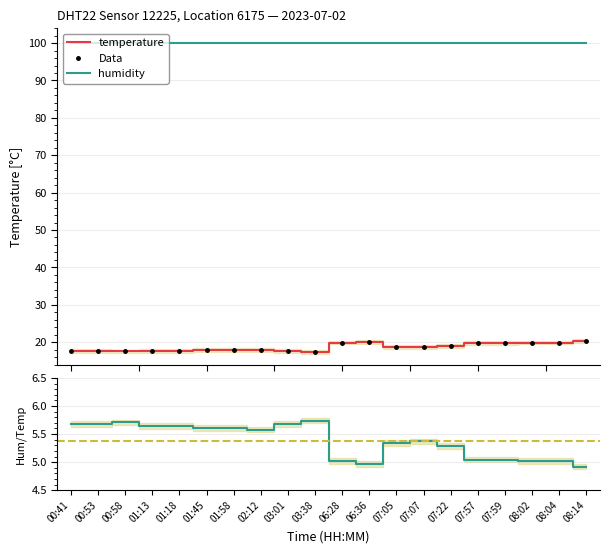

Reading left to right, extract all data points from this chart.

temperature: 17.6	17.6	17.5	17.7	17.7	17.8	17.8	17.9	17.6	17.4	19.9	20.1	18.7	18.6	18.9	19.8	19.8	19.9	19.9	20.3
Data: 17.6	17.6	17.5	17.7	17.7	17.8	17.8	17.9	17.6	17.4	19.9	20.1	18.7	18.6	18.9	19.8	19.8	19.9	19.9	20.3
humidity: 99.9	99.9	99.9	99.9	99.9	99.9	99.9	99.9	99.9	99.9	99.9	99.9	99.9	99.9	99.9	99.9	99.9	99.9	99.9	99.9
humidity/temp: 5.7	5.7	5.7	5.6	5.6	5.6	5.6	5.6	5.7	5.7	5.0	5.0	5.3	5.4	5.3	5.0	5.0	5.0	5.0	4.9